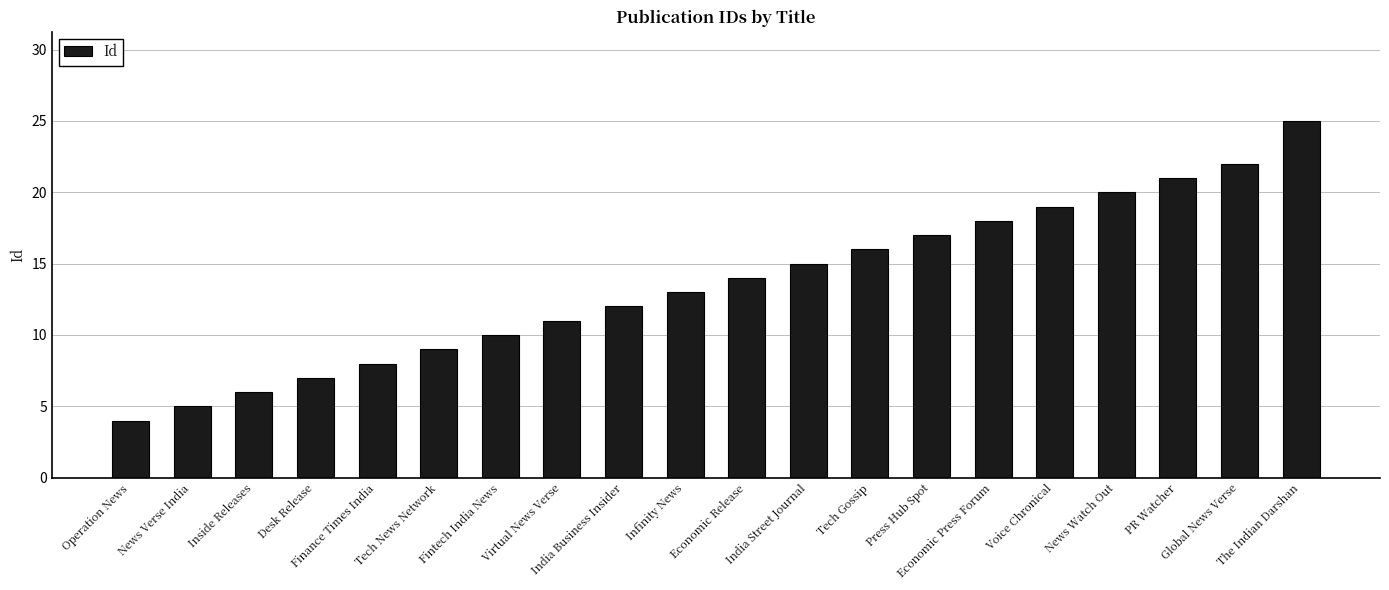

What is the sum of the values at Finance Times India and The Indian Darshan?

33